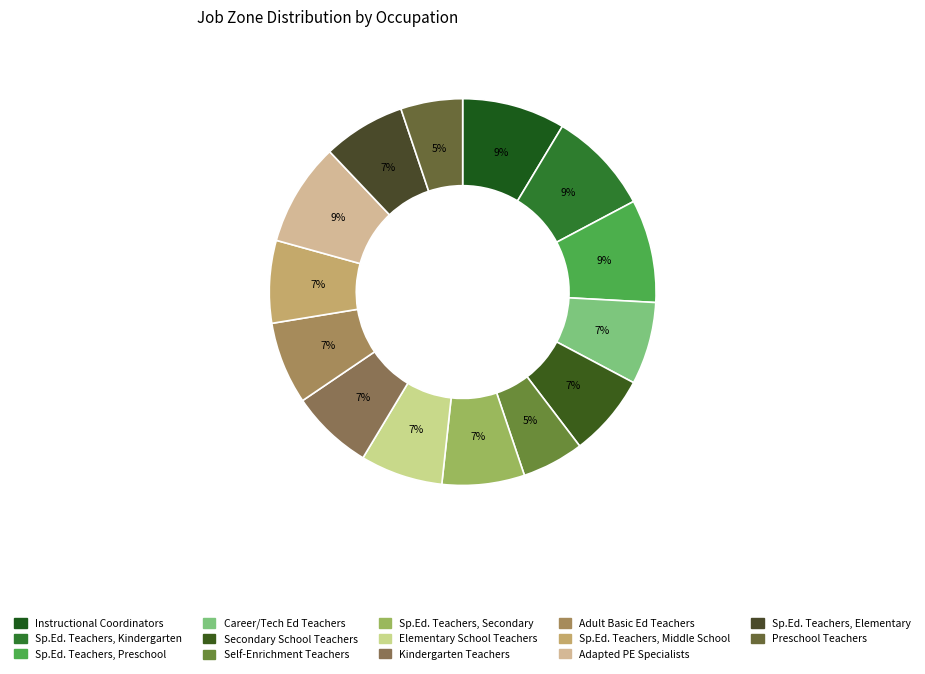

Rank the categories by value from highest to lowest.

Instructional Coordinators, Special Education Teachers, Kindergarten, Special Education Teachers, Preschool, Adapted Physical Education Specialists, Career/Technical Education Teachers, Middle, Secondary School Teachers, Special Education Teachers, Secondary, Elementary School Teachers, Kindergarten Teachers, Adult Basic Education Teachers, Special Education Teachers, Middle School, Special Education Teachers, Elementary, Self-Enrichment Teachers, Preschool Teachers